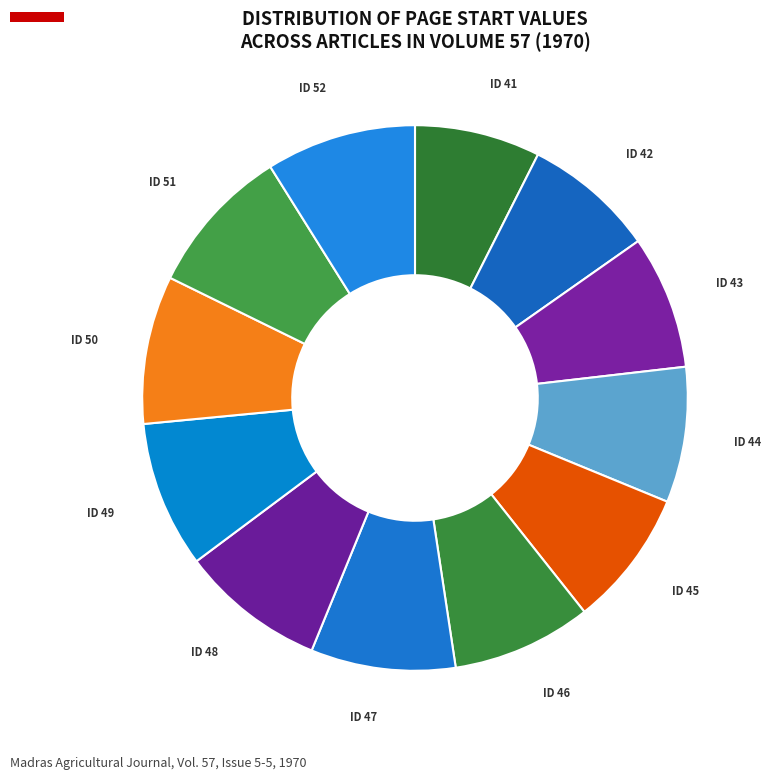

How many segments does this pie chart have?

12